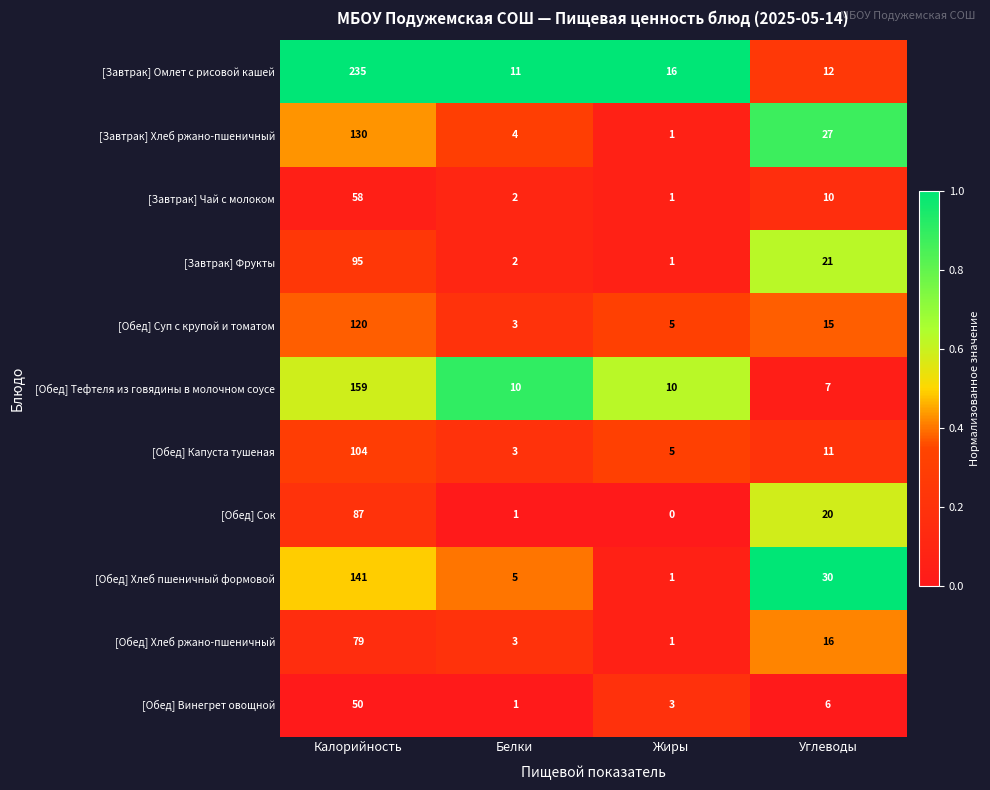

Which category has the lowest value across all series?

Жиры